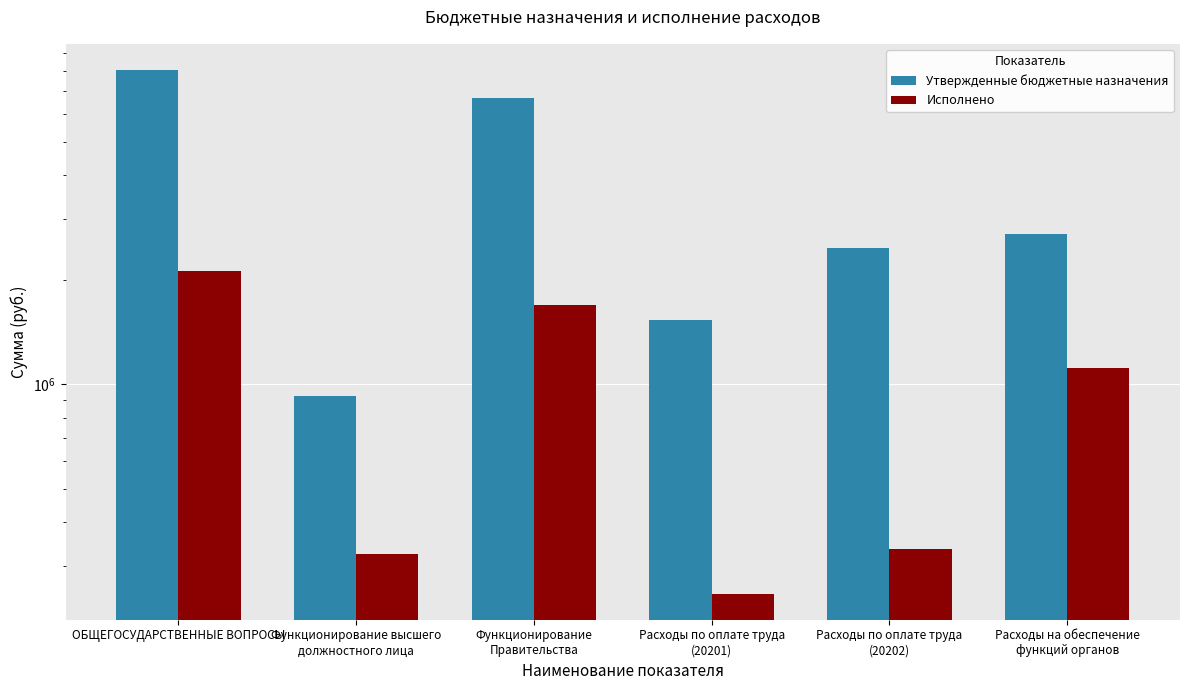

How many data points in Утвержденные бюджетные назначения are less than 2701774?

3